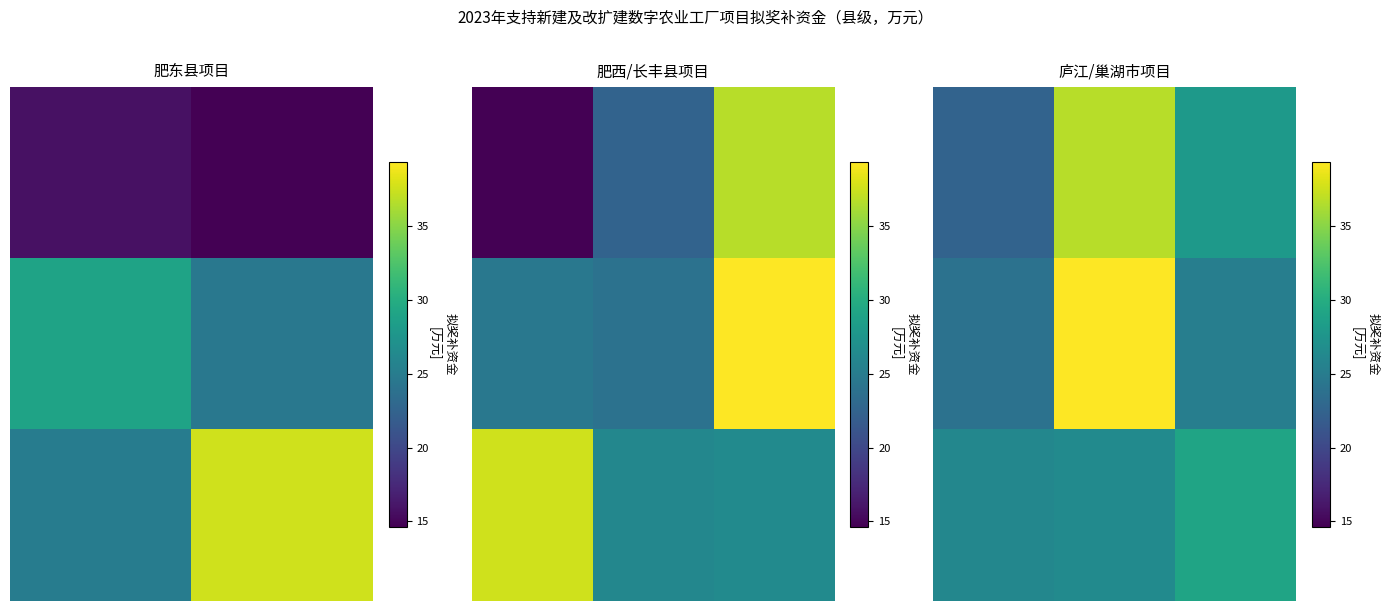

At which category does the chart reach its peak across all series?

1